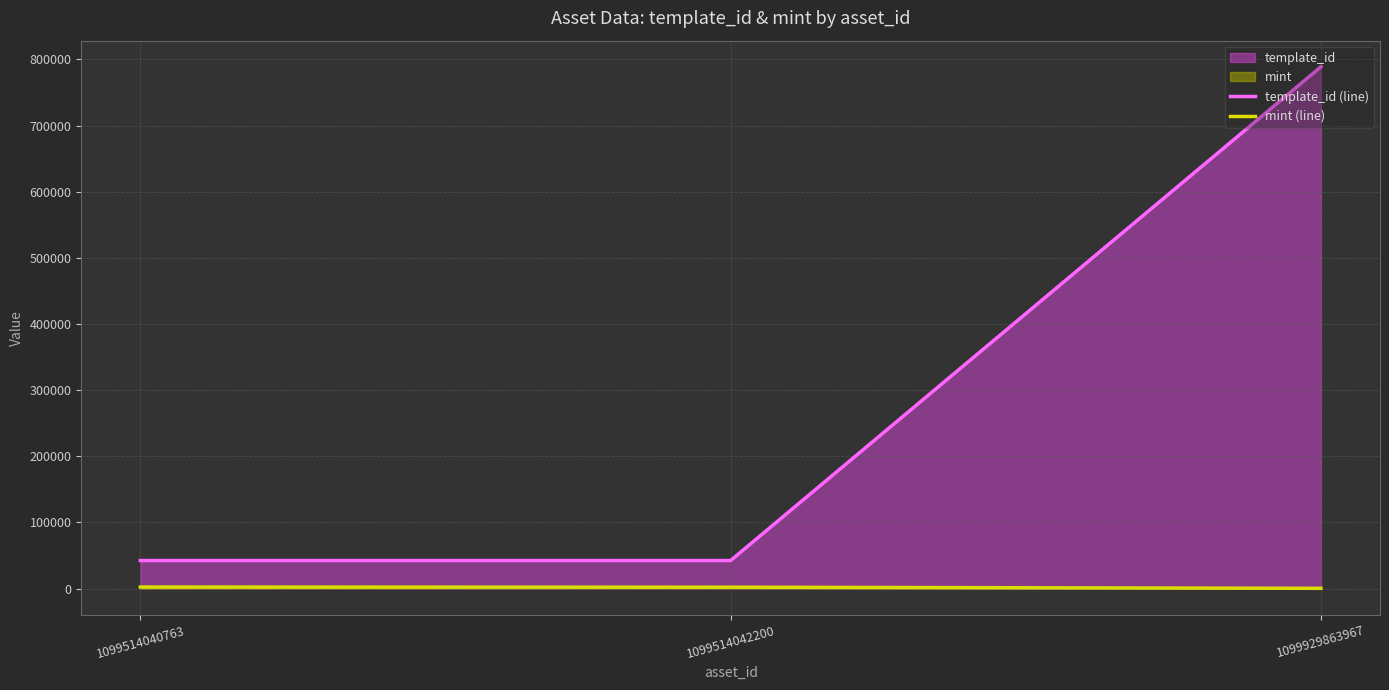

What is the difference between the maximum and minimum values in the mint (line) series?

1947